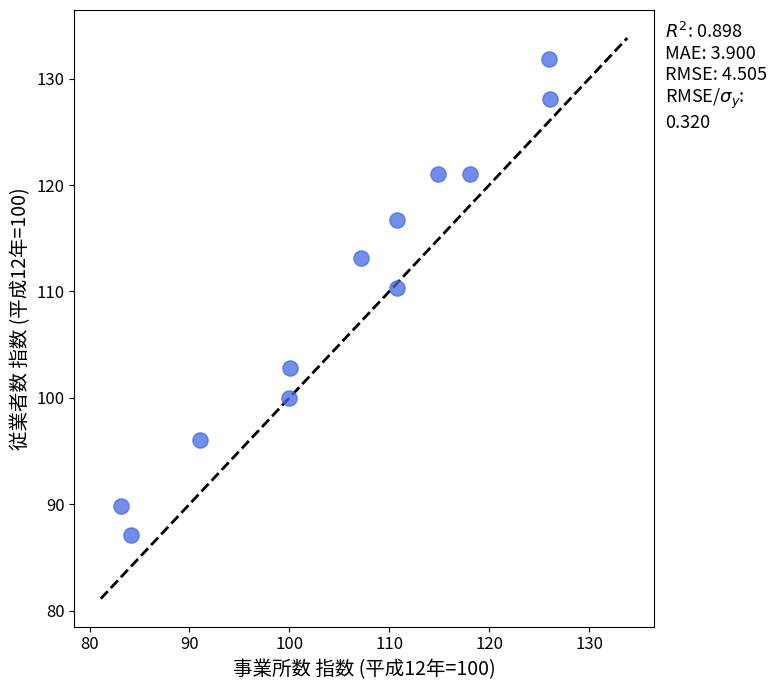

What is the range of Y values (max minus min)?

44.8